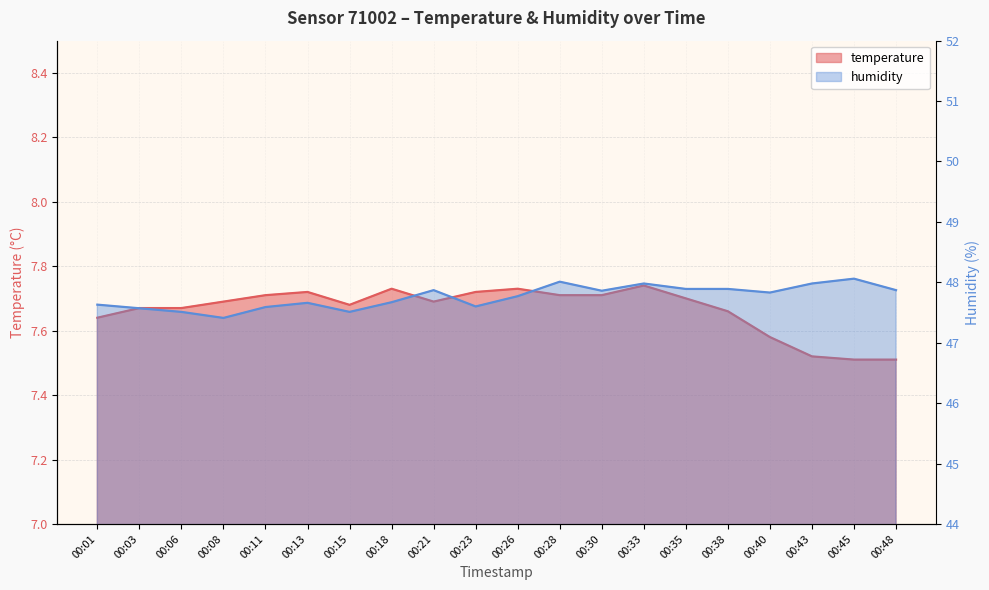

At which label is humidity closest to 47?

00:08